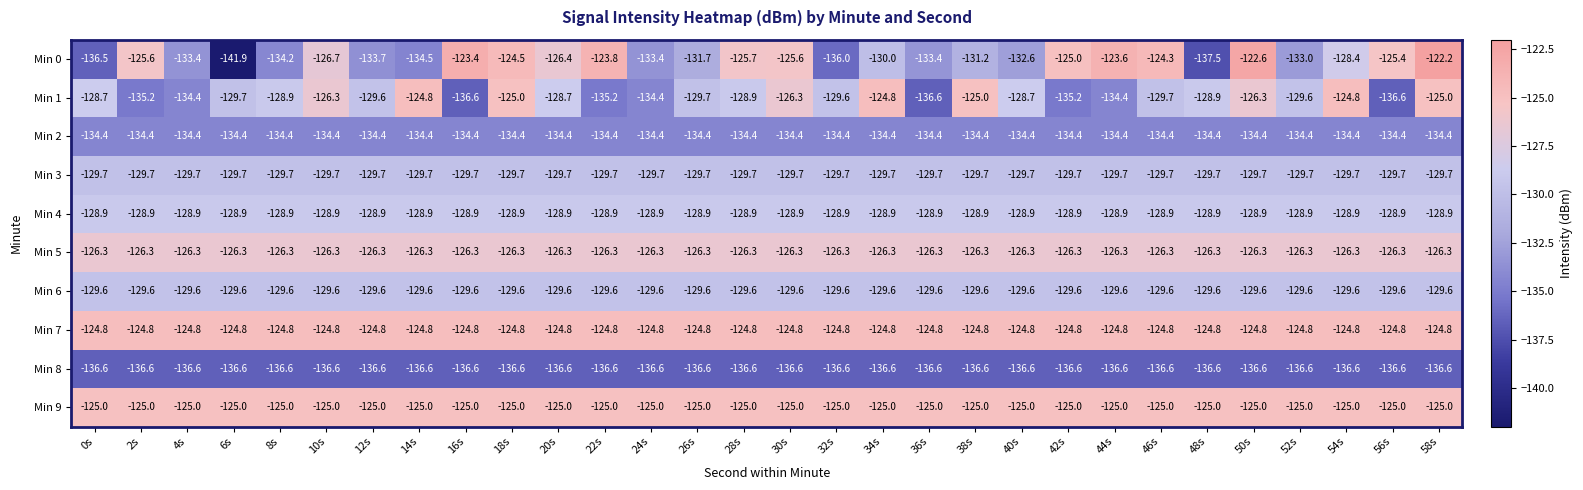

Between 6s and 44s, which series saw the biggest shift?

Min 0